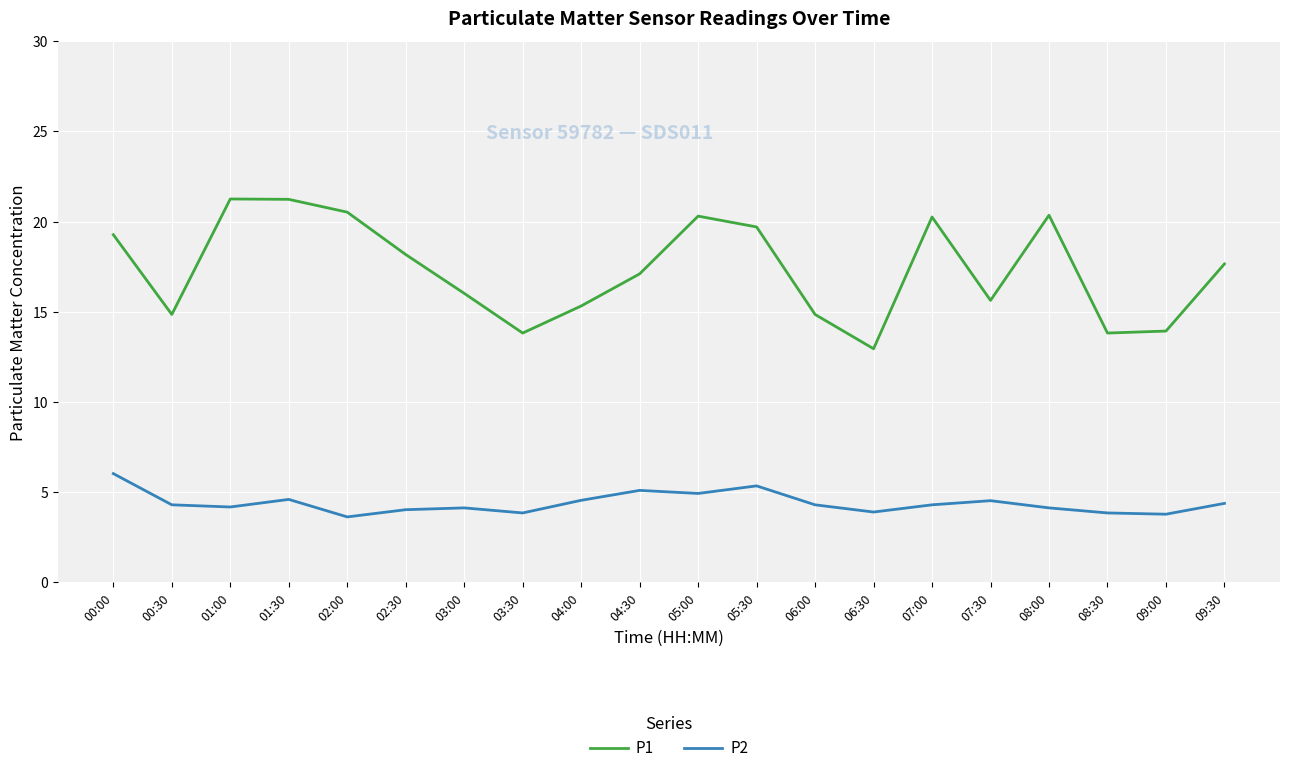

The value of P2 at 04:00 is 2.3. True or false?

False